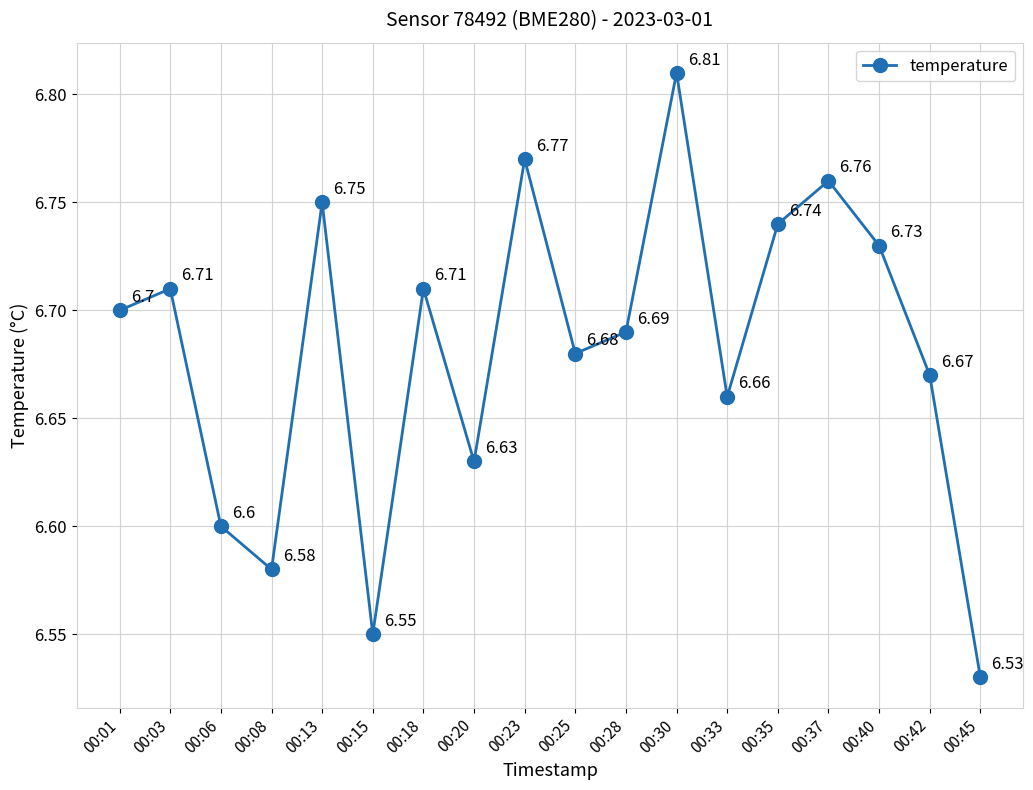

Between 00:03 and 00:37, which is larger?

00:37